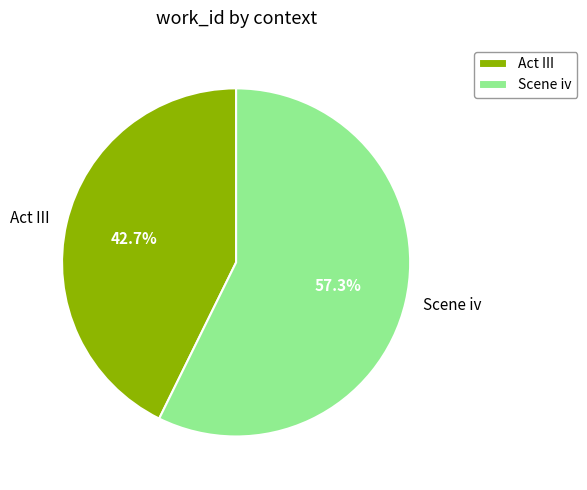

Rank the categories by value from lowest to highest.

Act III, Scene iv